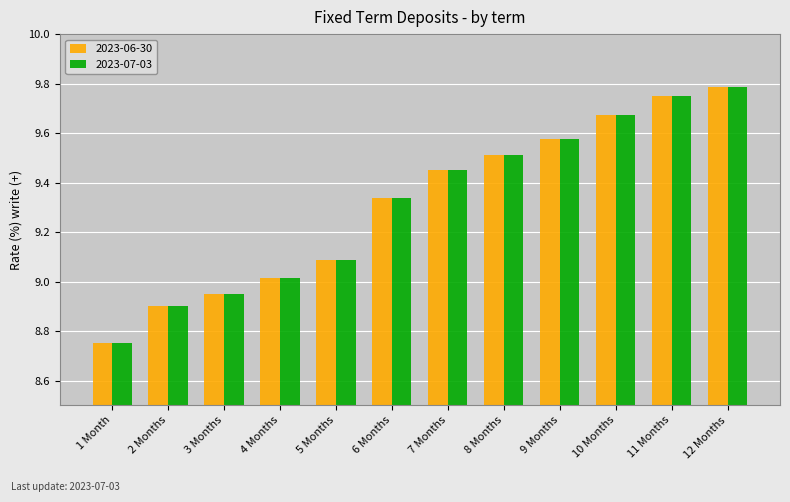

How many bars are there in each group?

2